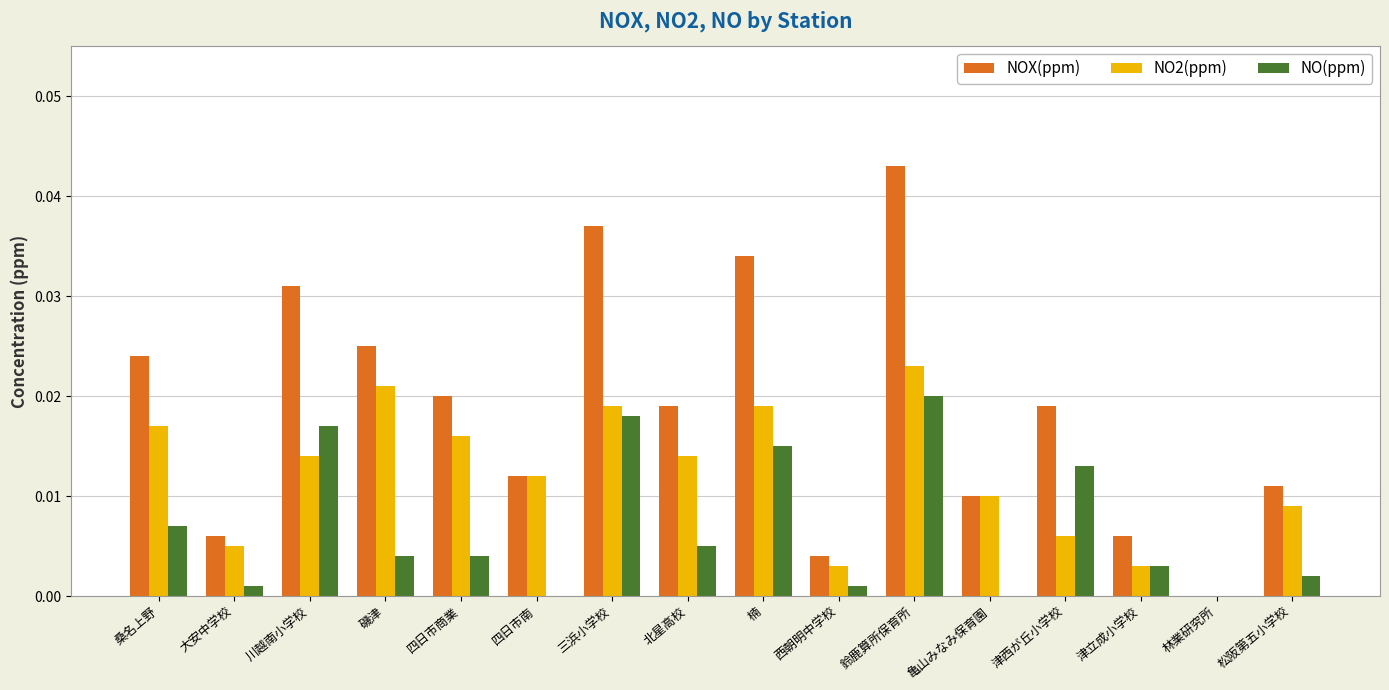

Count the number of data series in this chart.

3